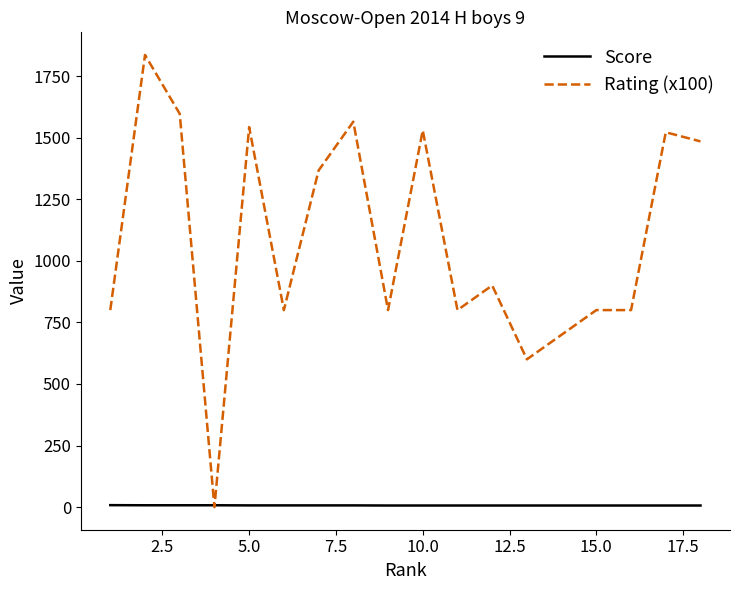

How many categories are shown in the chart?

18